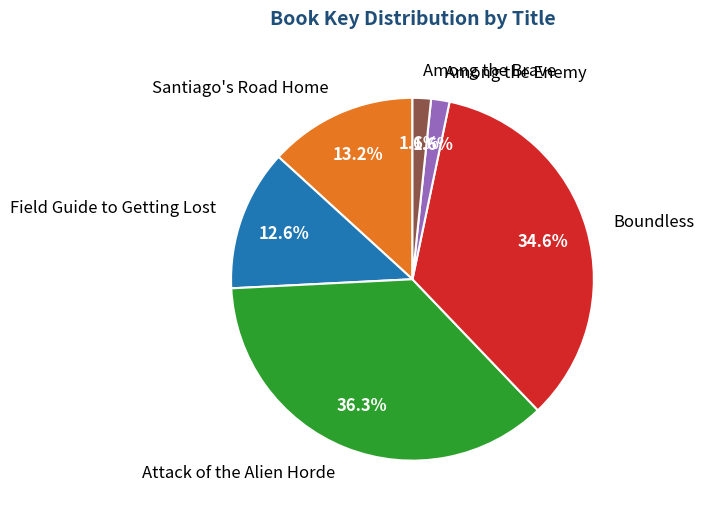

Which category has the biggest portion of the pie?

Attack of the Alien Horde